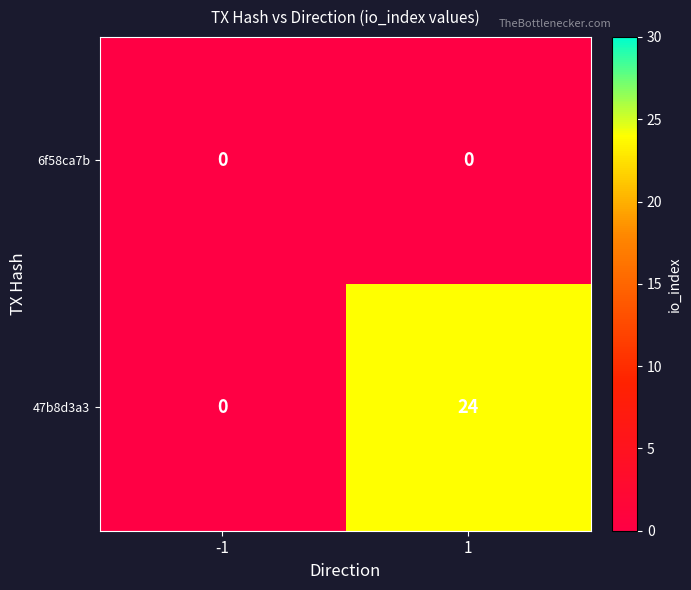

True or false: 47b8d3a3 has a value of 42 at 1.

False